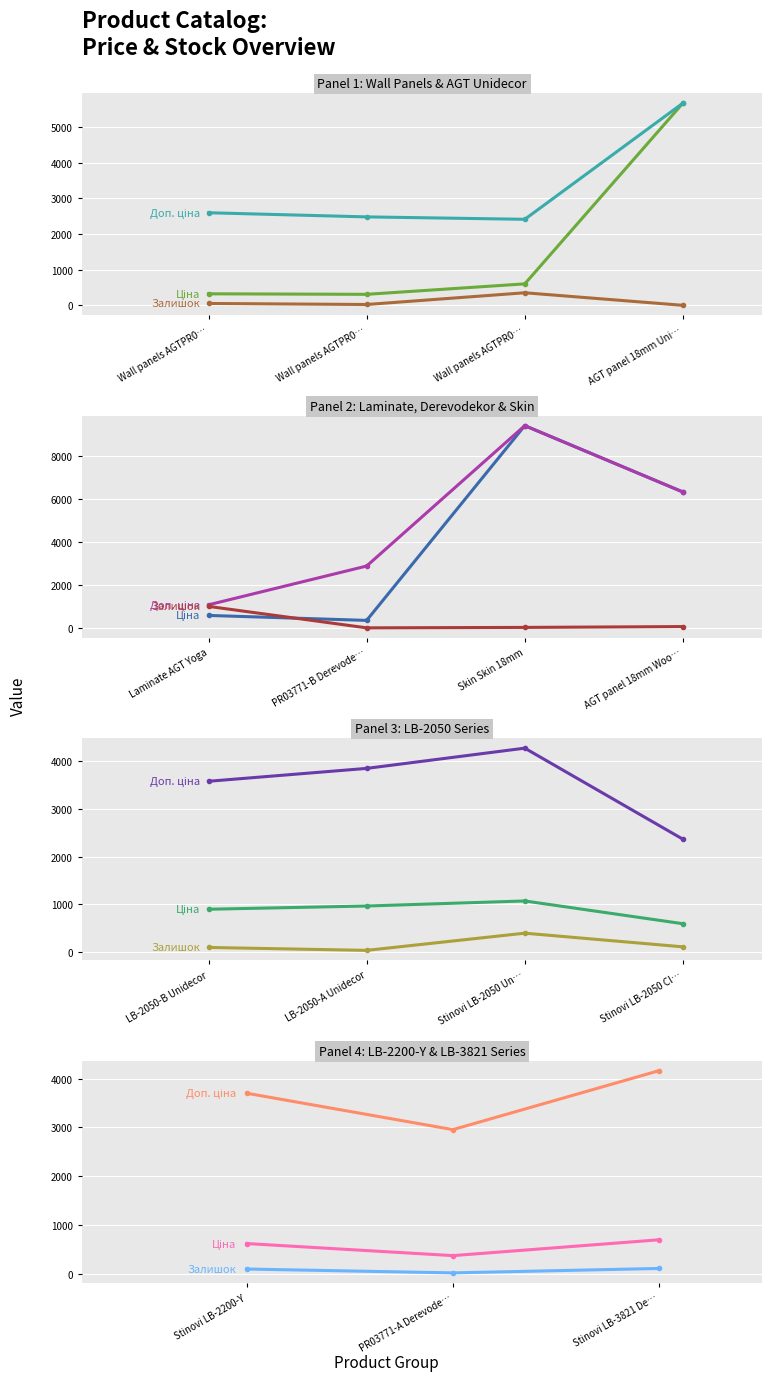

Which series has the largest total across all categories?

Доп. ціна